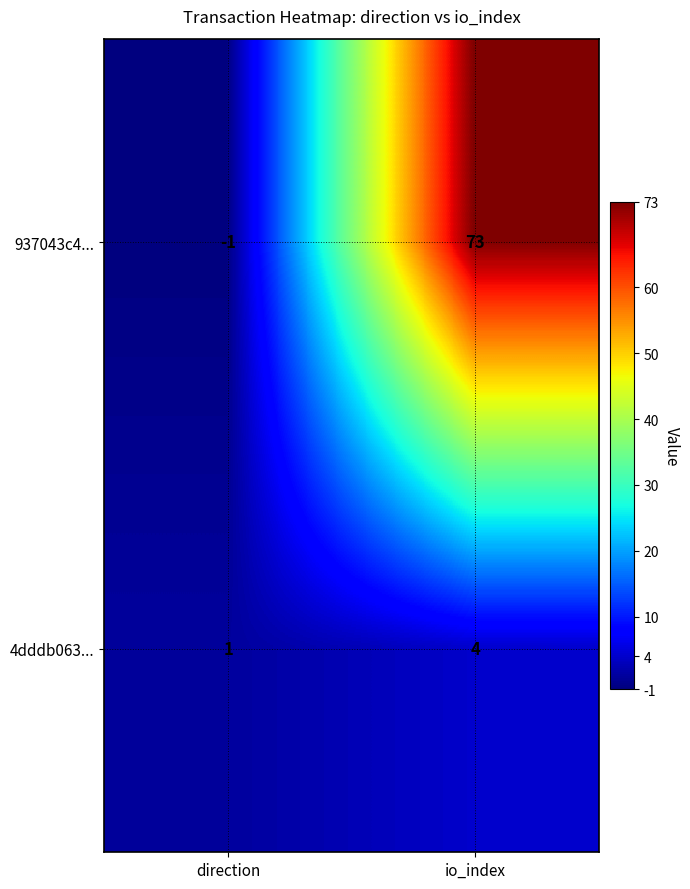

Where is 937043c4... nearest to the value 36?

direction